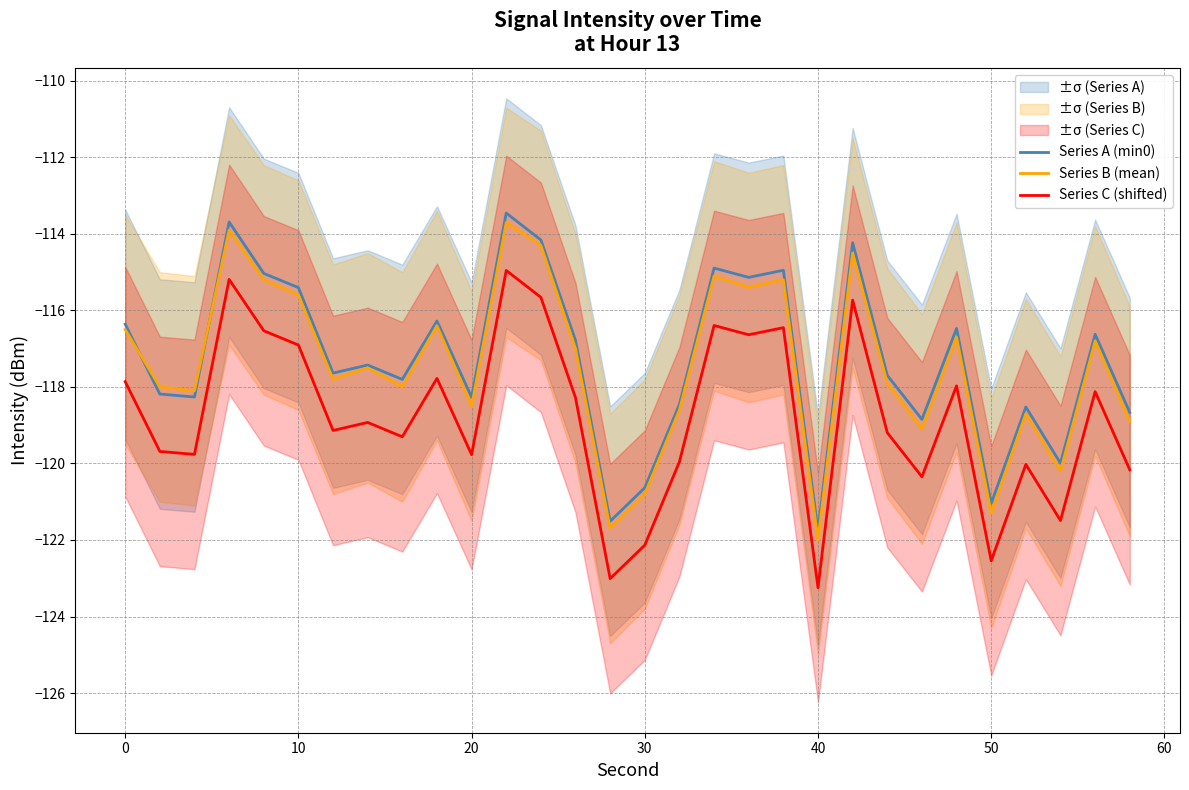

Which series has the largest total across all categories?

Series A (min0)